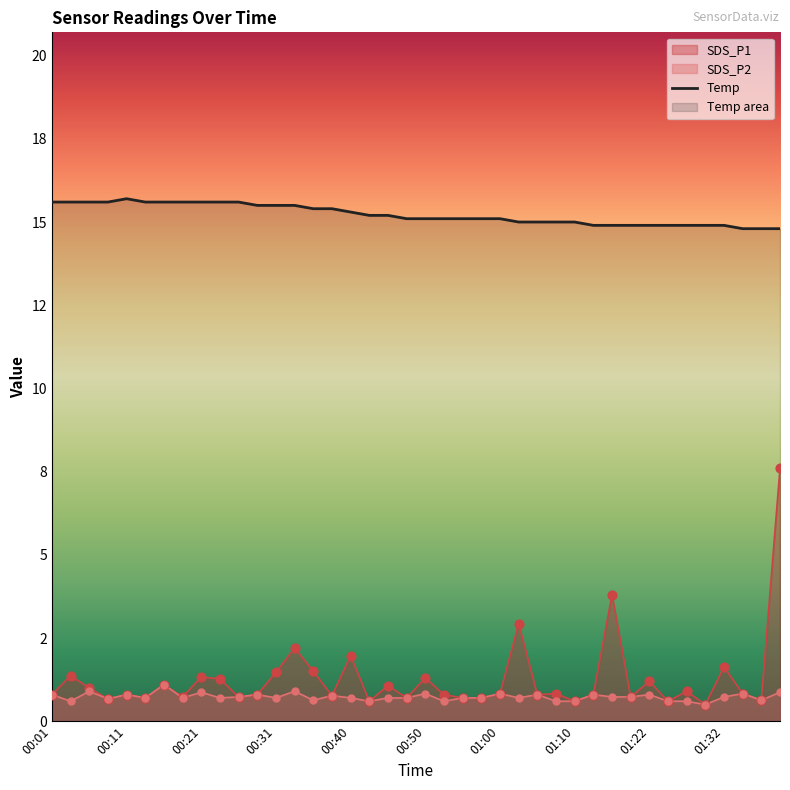

Which series has the largest Y range (max minus min)?

SDS_P1